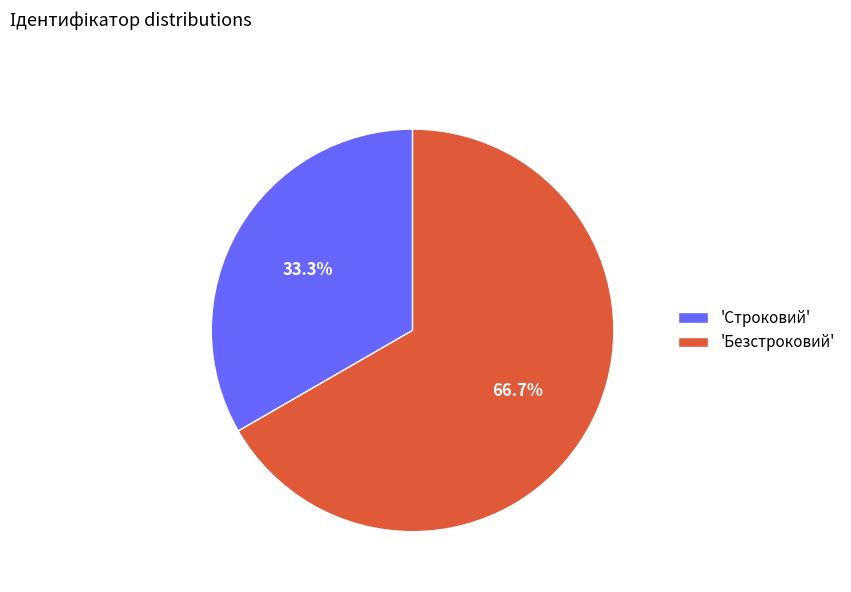

Which category has the smallest portion of the pie?

'Строковий'